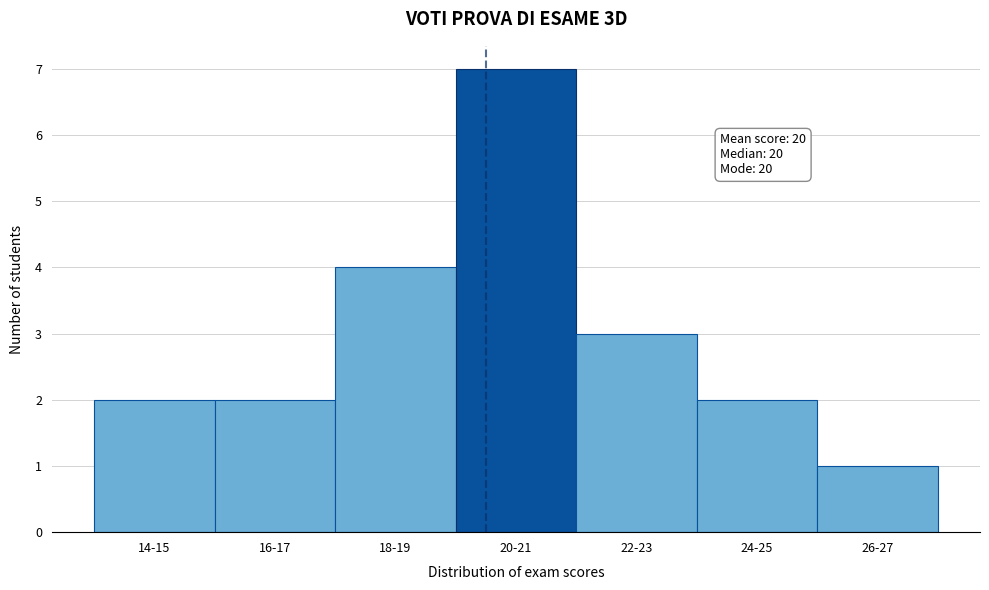

Reading left to right, extract all data points from this chart.

14-15=2	16-17=2	18-19=4	20-21=7	22-23=3	24-25=2	26-27=1